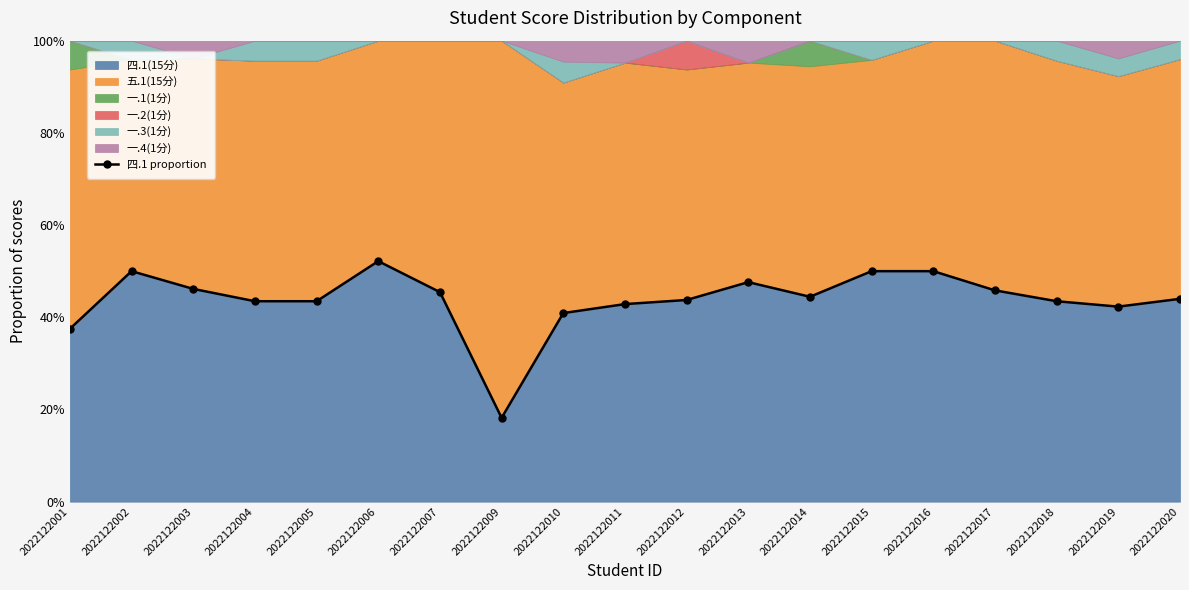

List the labels in order of value, smallest first.

2022122009, 2022122001, 2022122010, 2022122019, 2022122011, 2022122004, 2022122005, 2022122018, 2022122012, 2022122020, 2022122014, 2022122007, 2022122017, 2022122003, 2022122013, 2022122002, 2022122015, 2022122016, 2022122006